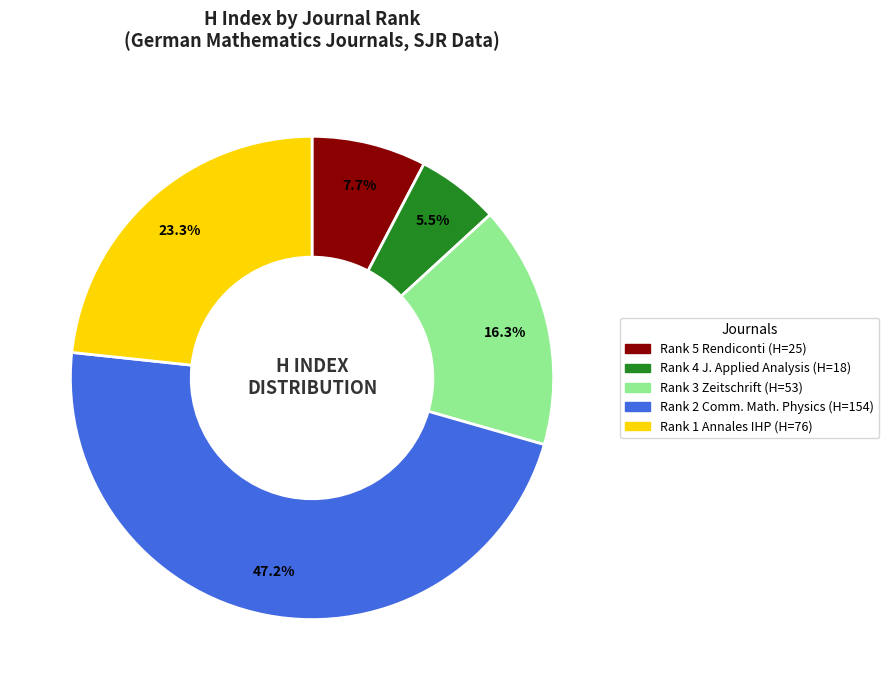

Does any single category account for the majority?

No